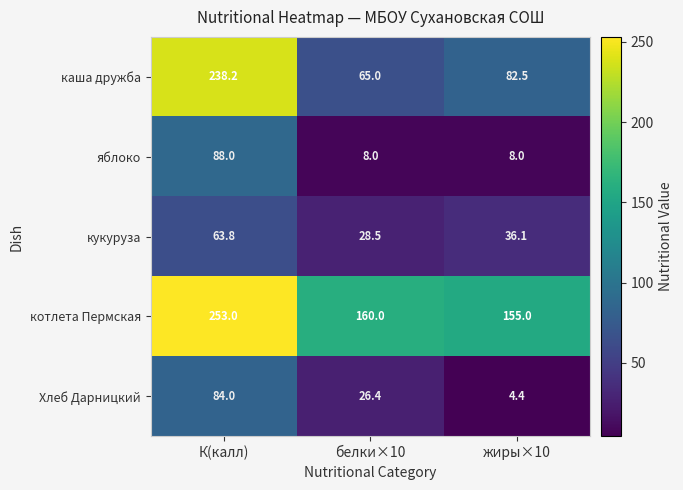

The value of яблоко at жиры×10 is 8.0. True or false?

True